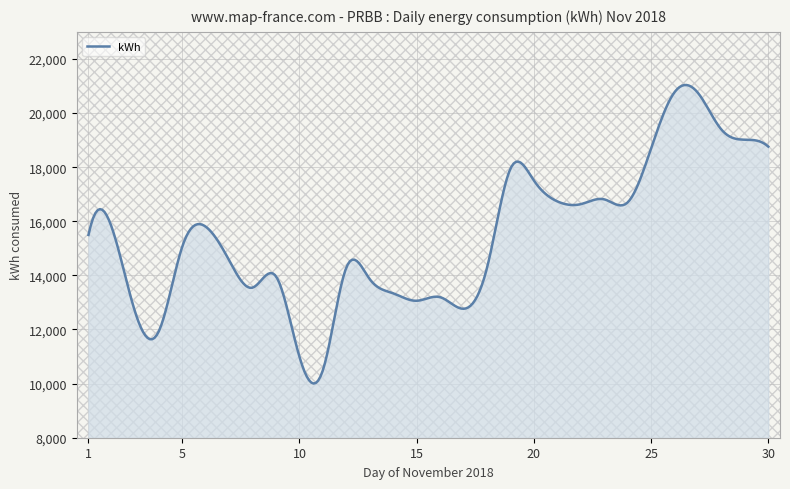

What is the greatest value displayed?

21035.8